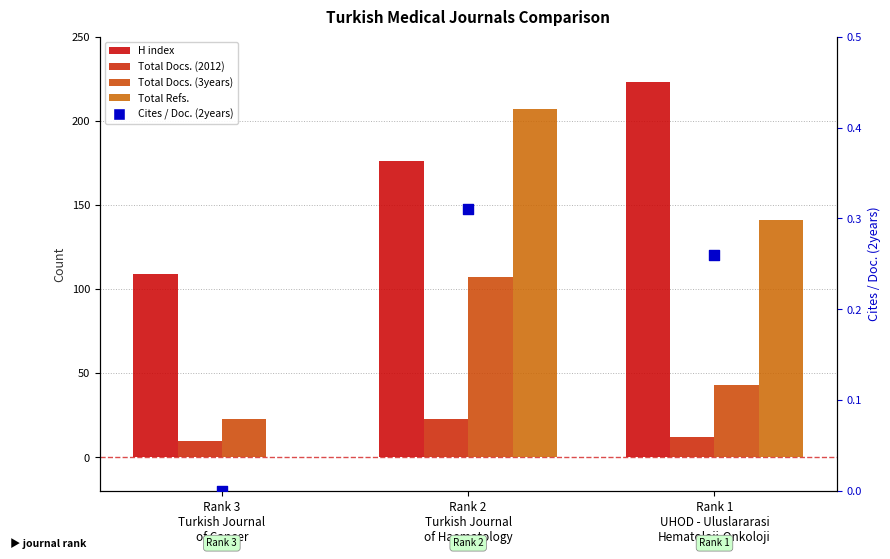

Which series has the largest Y range (max minus min)?

Total Refs.